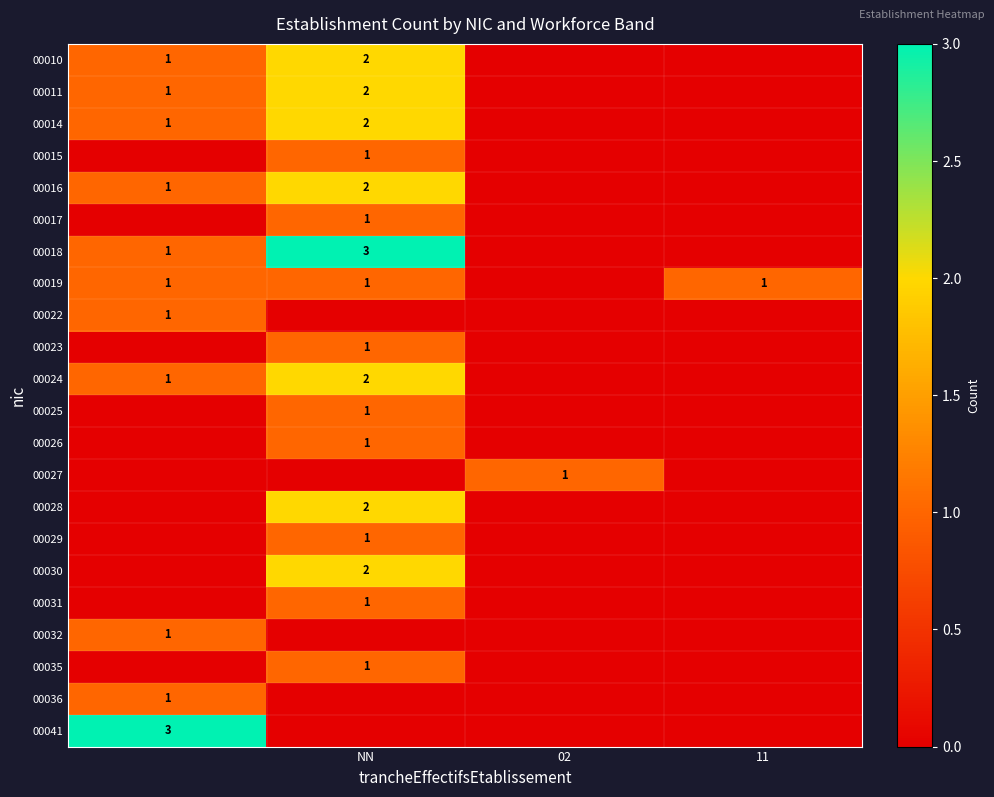

The value of 00014 at NN is 2. True or false?

True